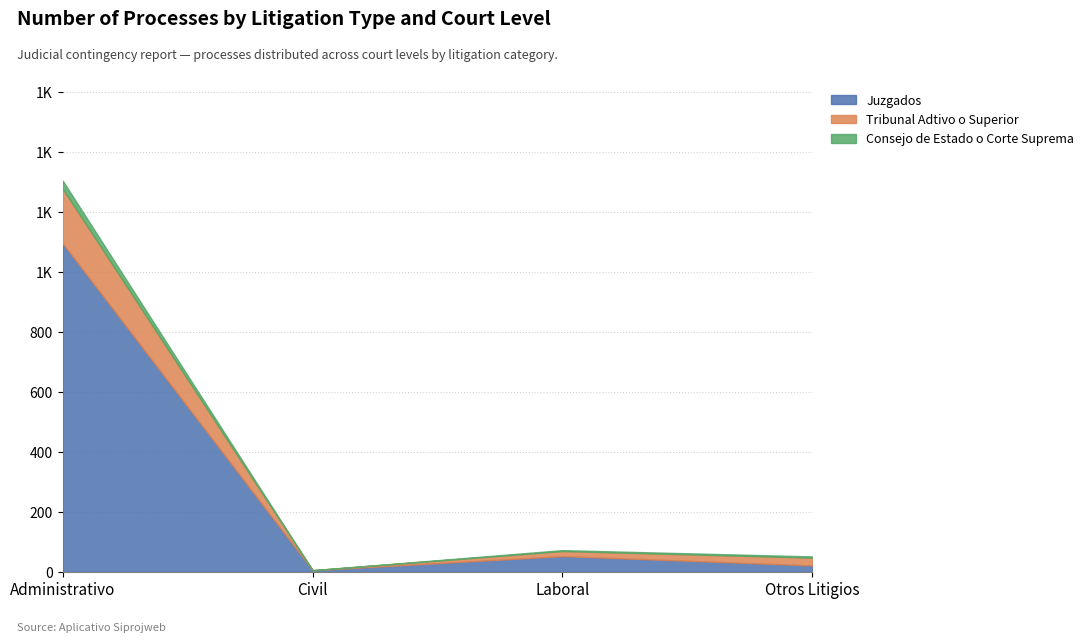

At which category does Consejo de Estado o Corte Suprema reach its first local valley?

Civil